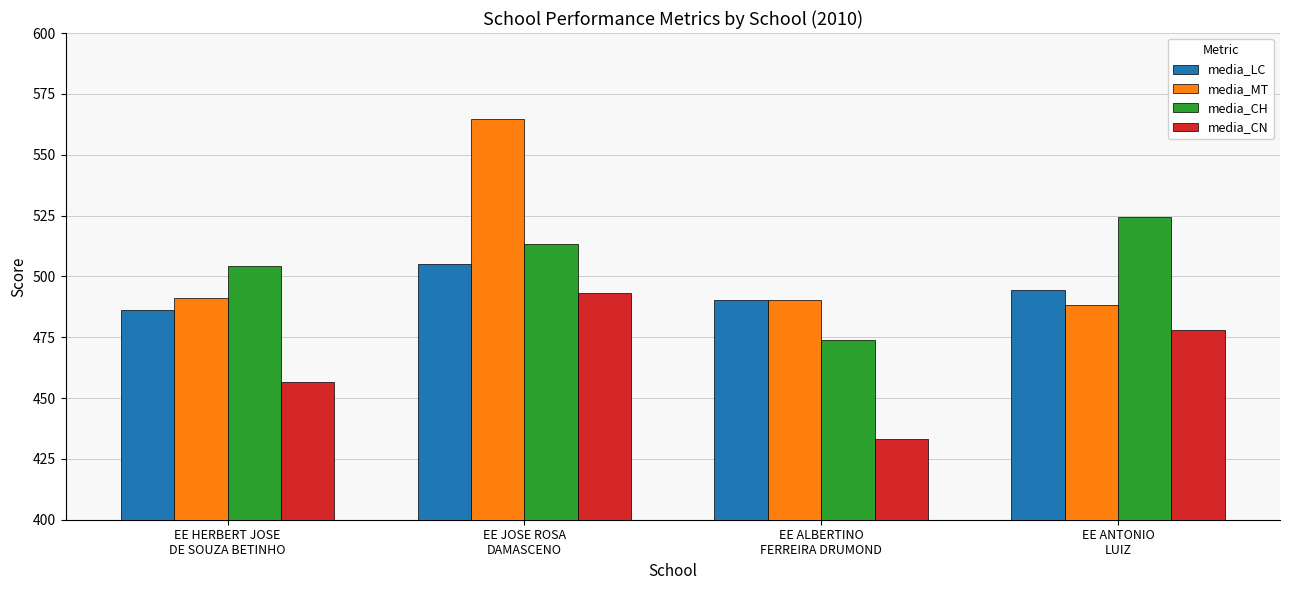

At which label does media_MT first exceed 491?

EE HERBERT JOSE
DE SOUZA BETINHO